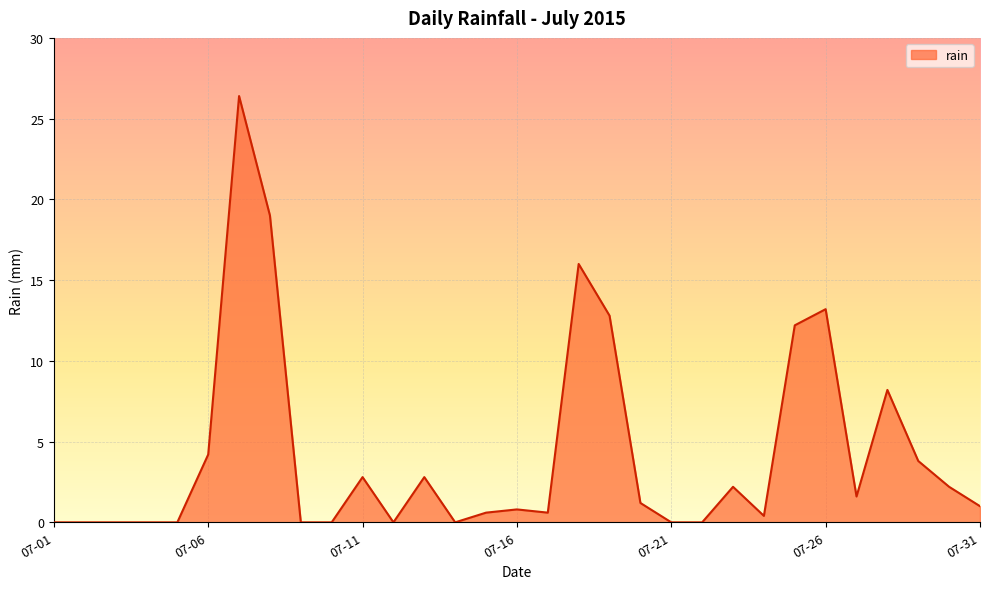

What is the difference between the maximum and minimum values?

26.4